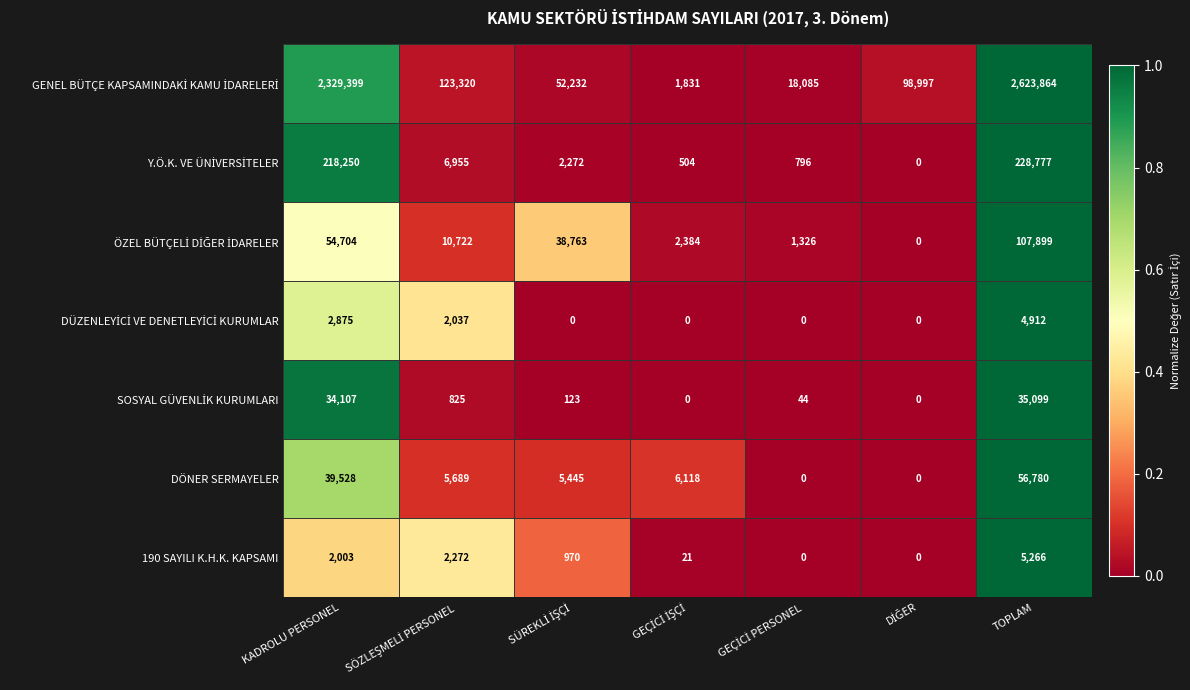

At which category is the sum across all series the highest?

TOPLAM